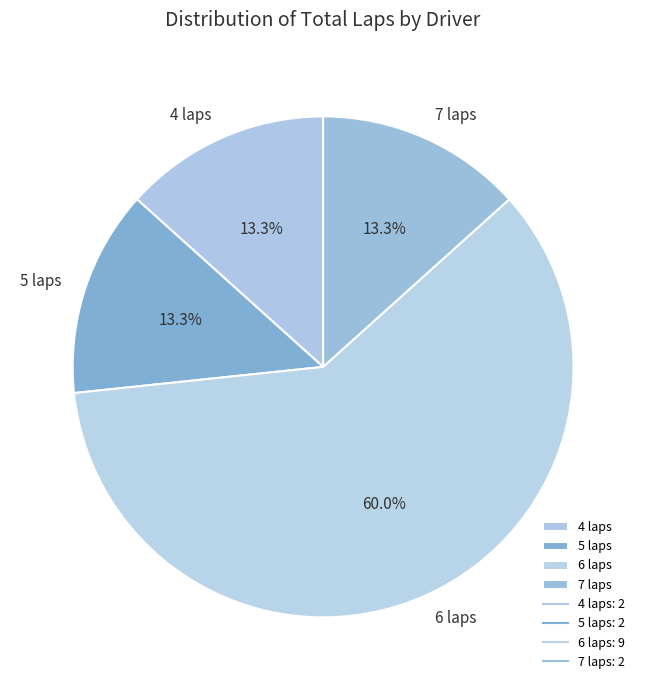

Approximately how many times larger is the value at 5 laps compared to 7 laps?

1.0